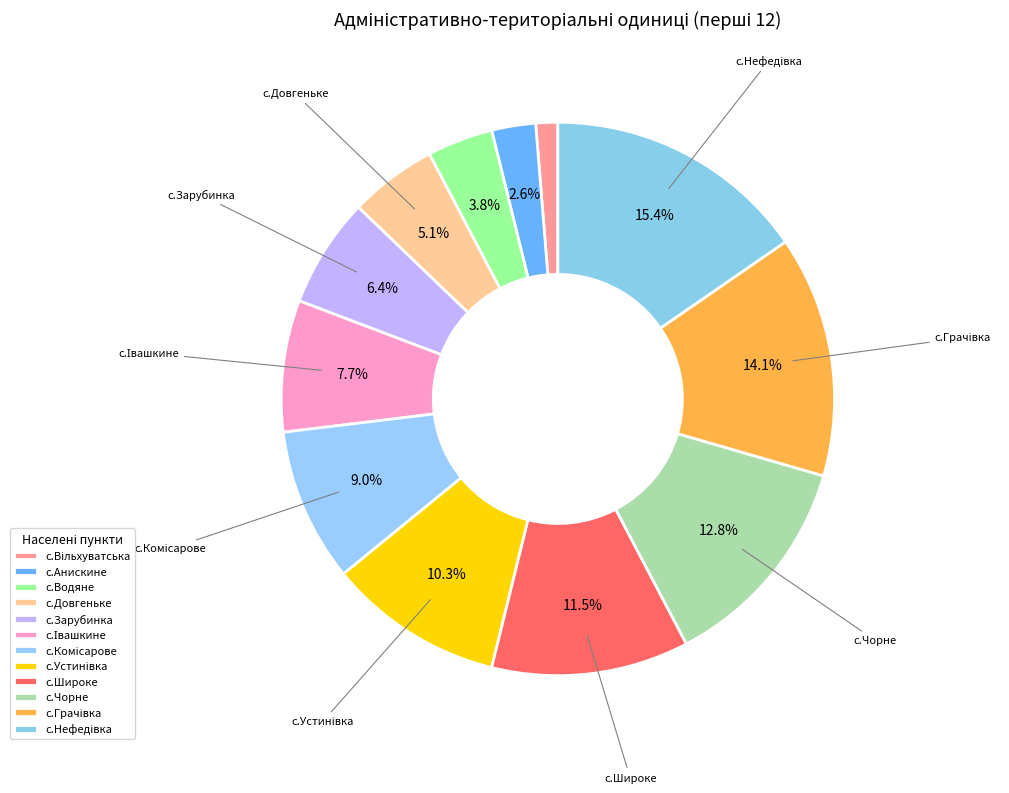

How many slices are in this pie chart?

12